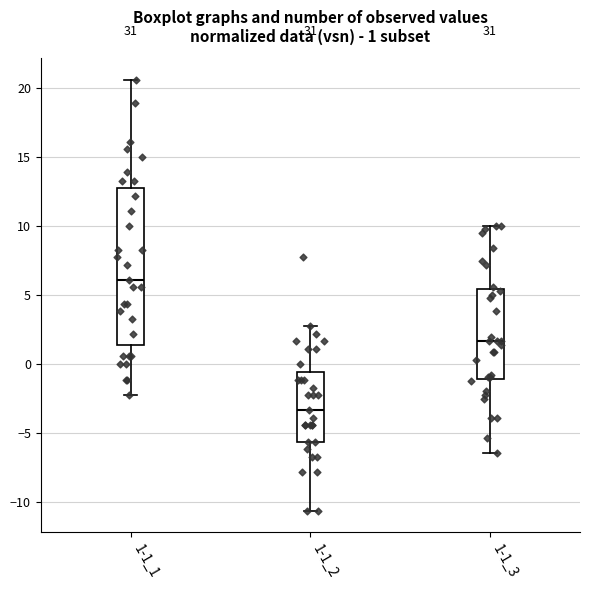

Comparing the boxes themselves (not the whiskers), which one is the tallest?

1-1_1